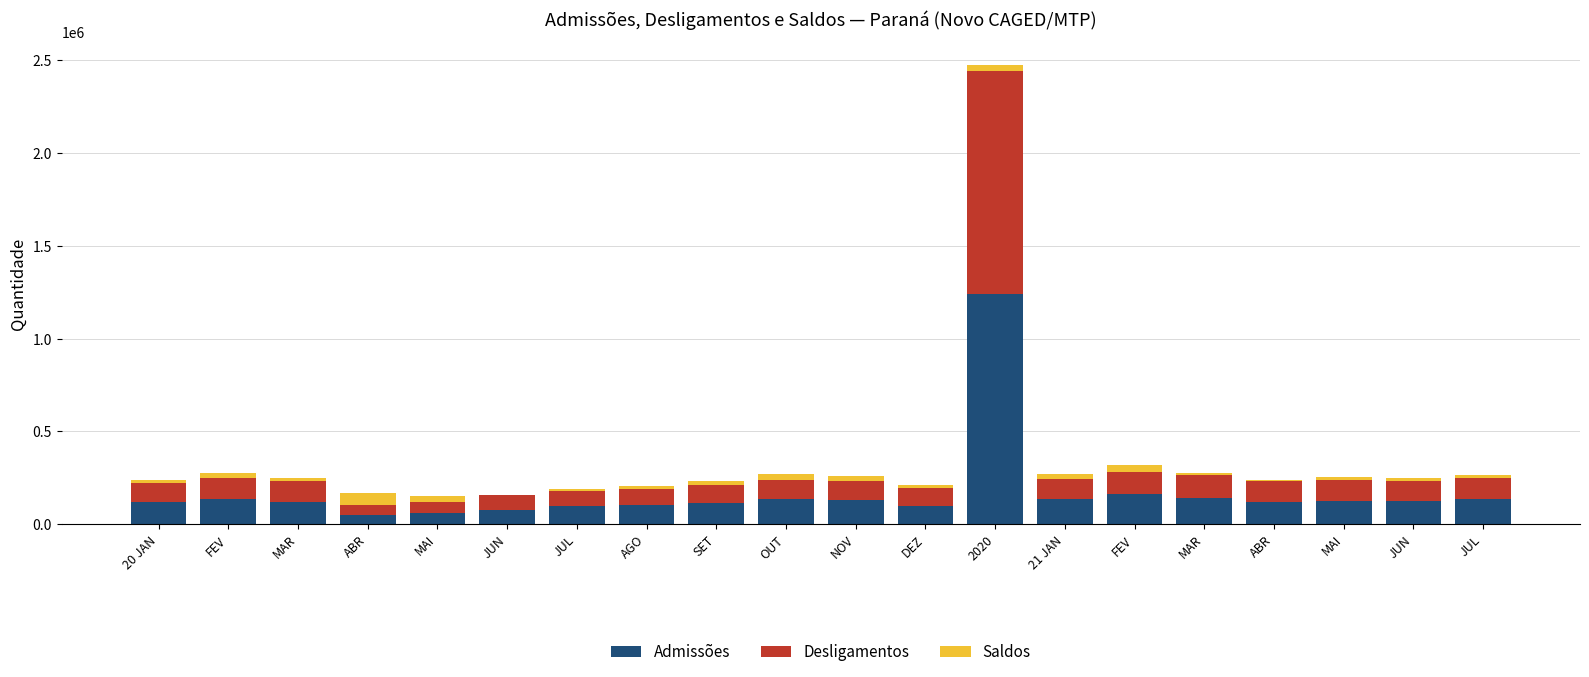

Is it true that Desligamentos equals 43151 at SET?

False